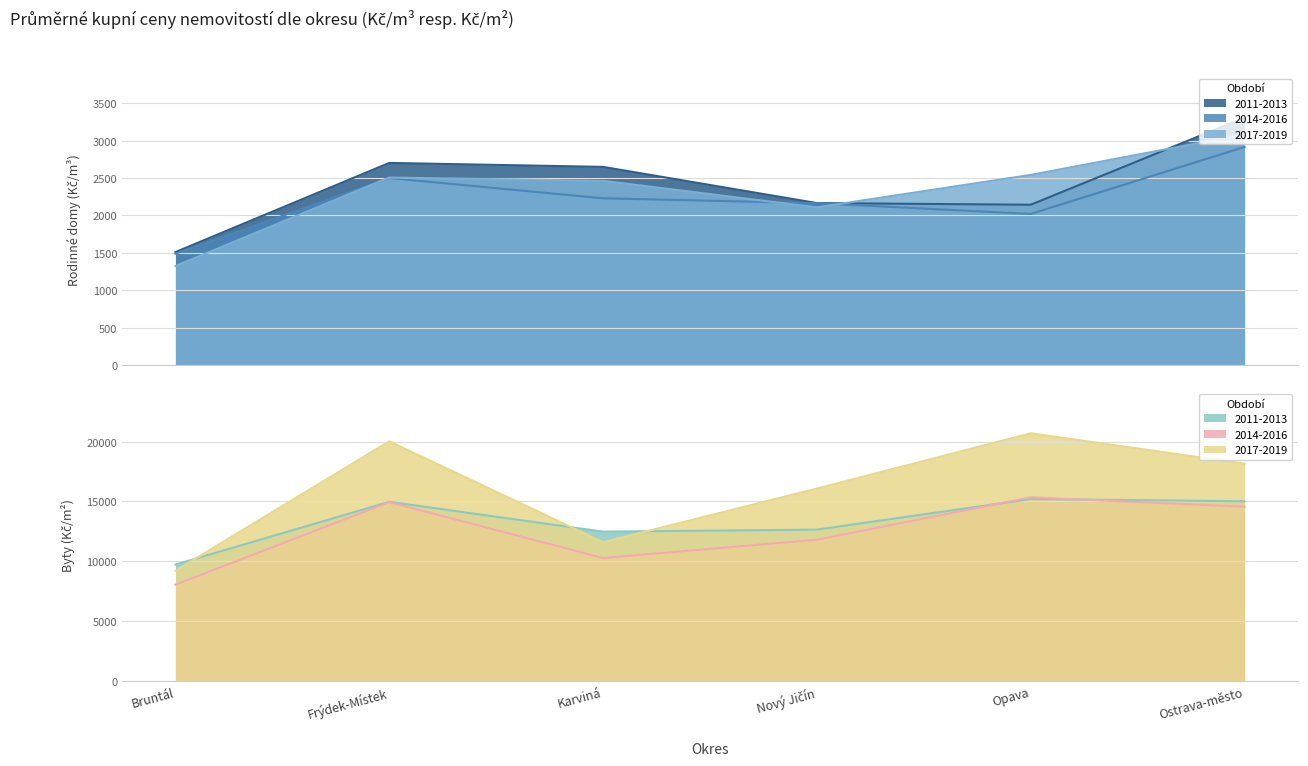

True or false: Rodinné domy – kupní cena 2014-2016 and Byty – kupní cena 2017-2019 cross at least once.

False